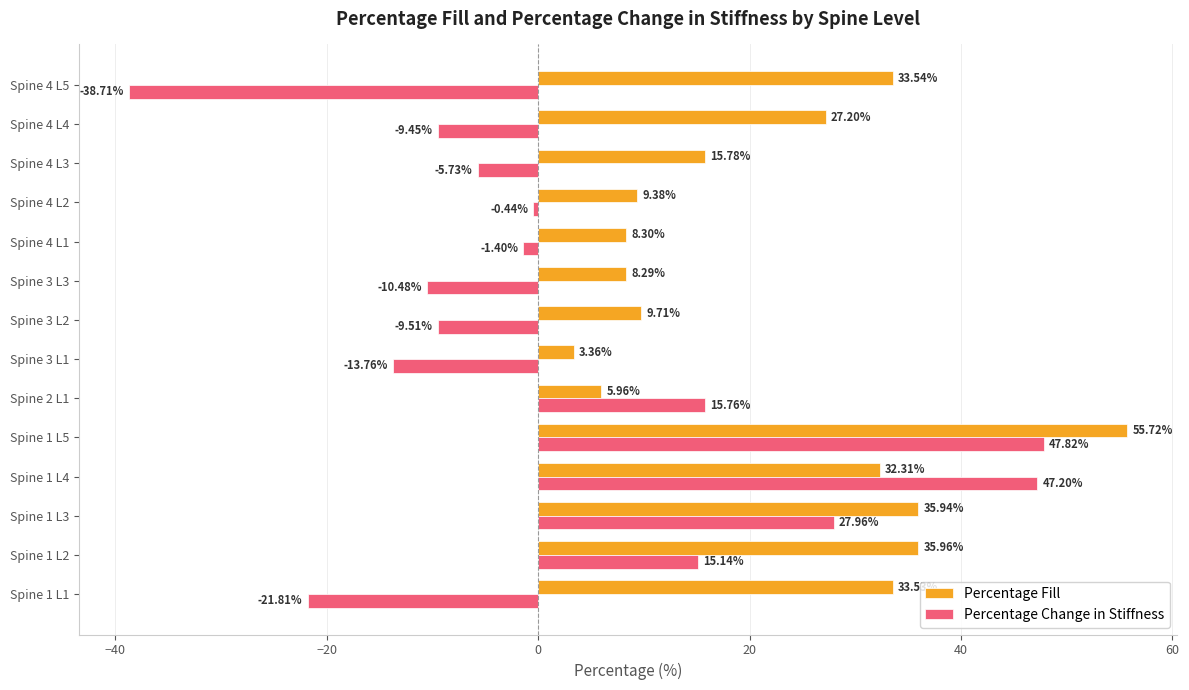

What is the difference between the highest and lowest values at Spine 2 L1?

9.8